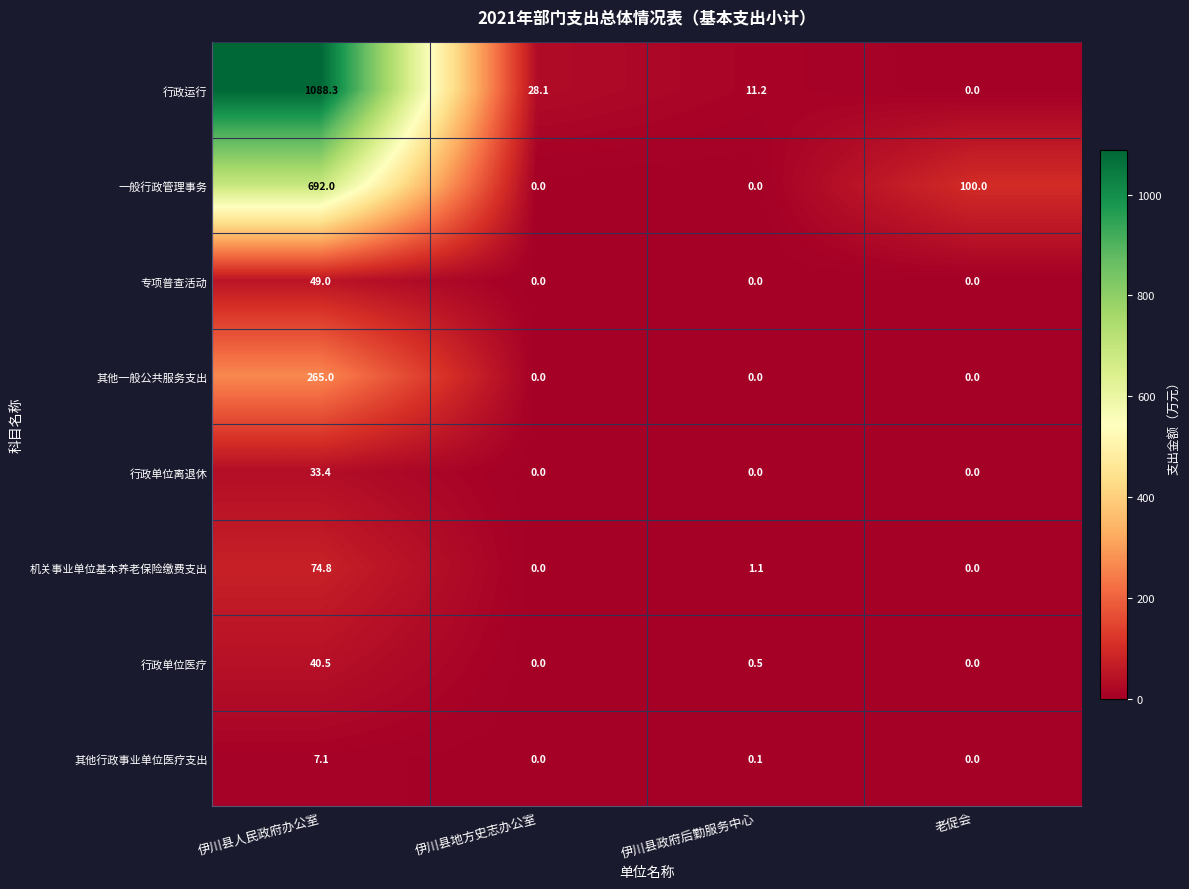

What is the highest value of the 其他行政事业单位医疗支出 series?

7.1